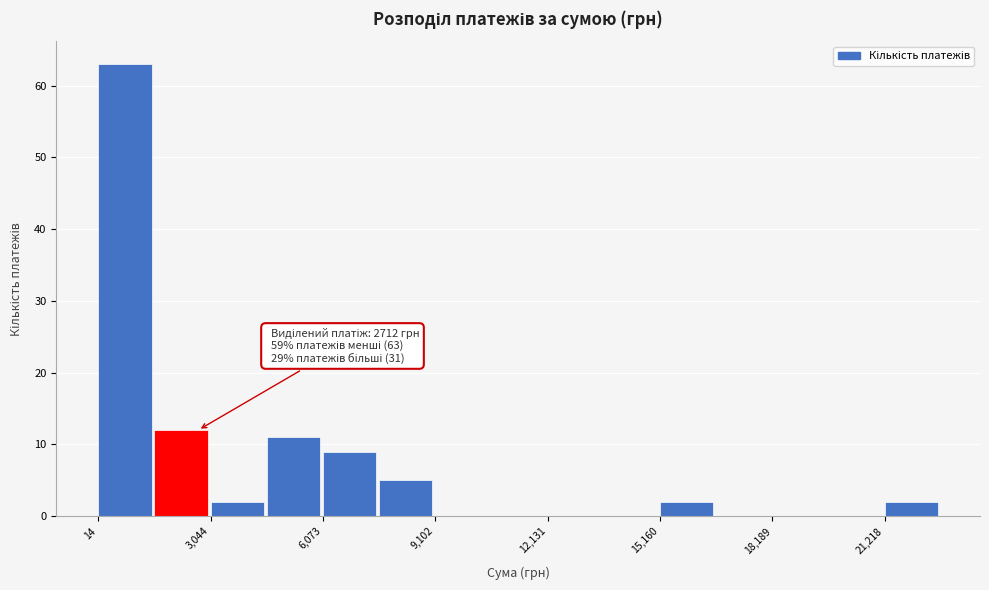

Read against the x-axis, roughly where is the centre of the tallest bar?

500